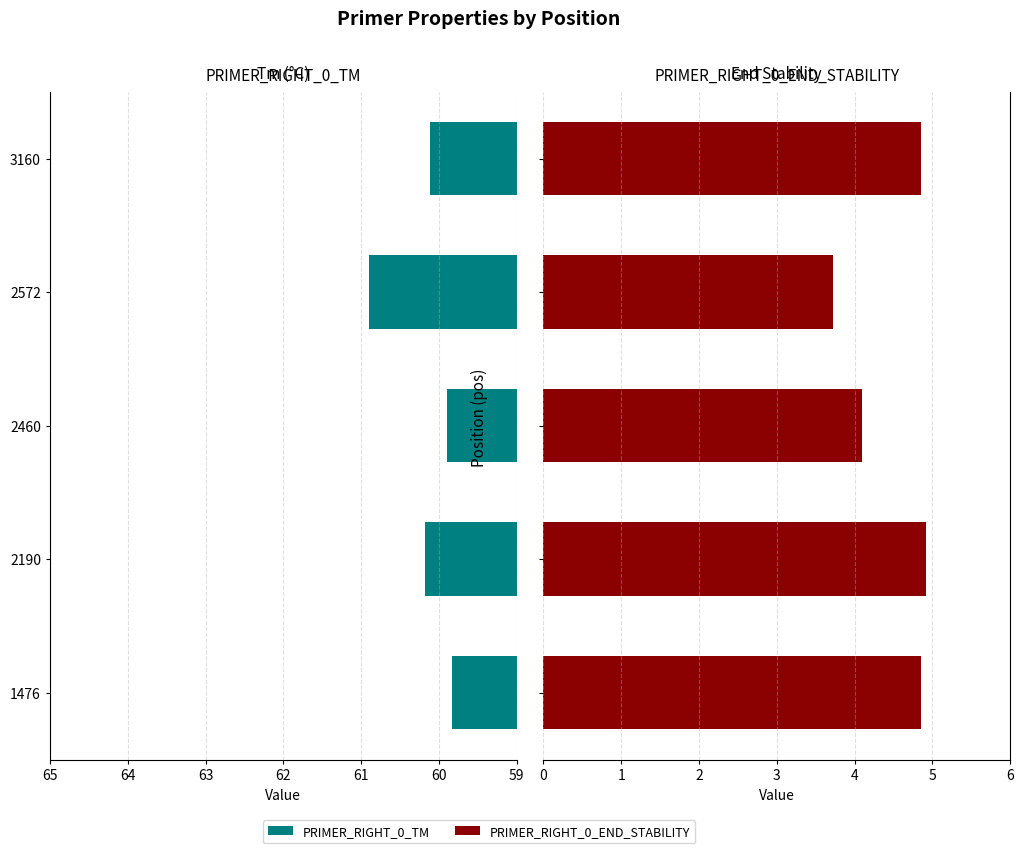

Which series has the widest spread of values?

PRIMER_RIGHT_0_END_STABILITY